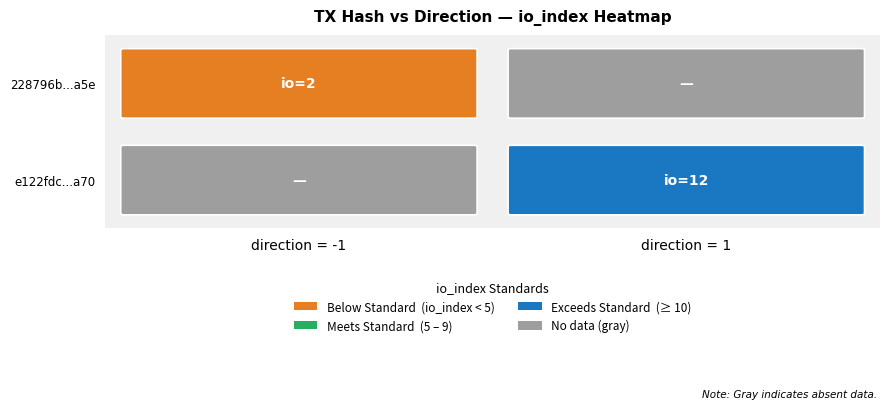

The 228796b355680277f8196077880c7af15a4ea5e series shows 2 at io_index. True or false?

True